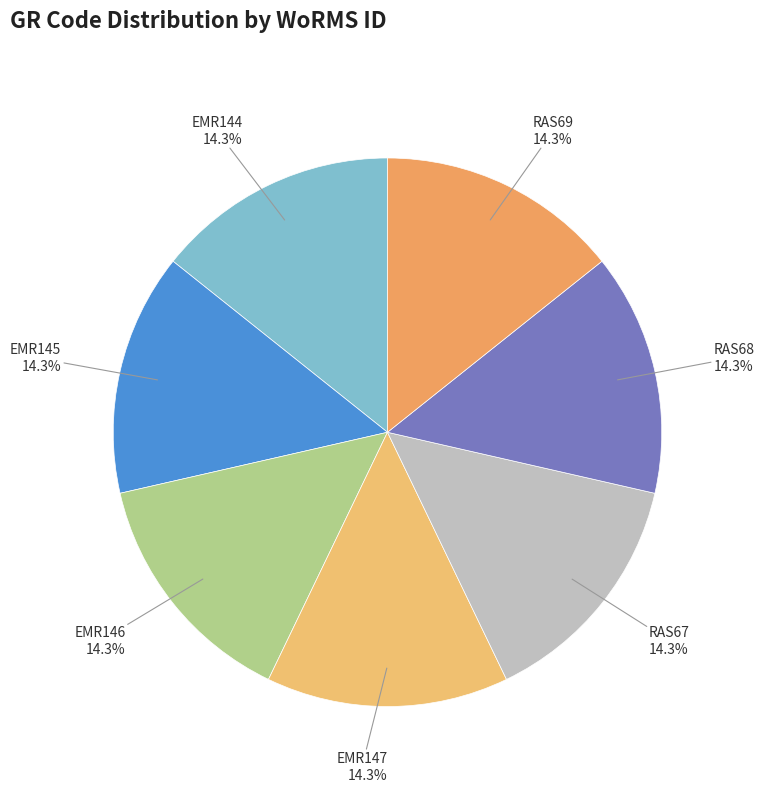

How many slices are in this pie chart?

7